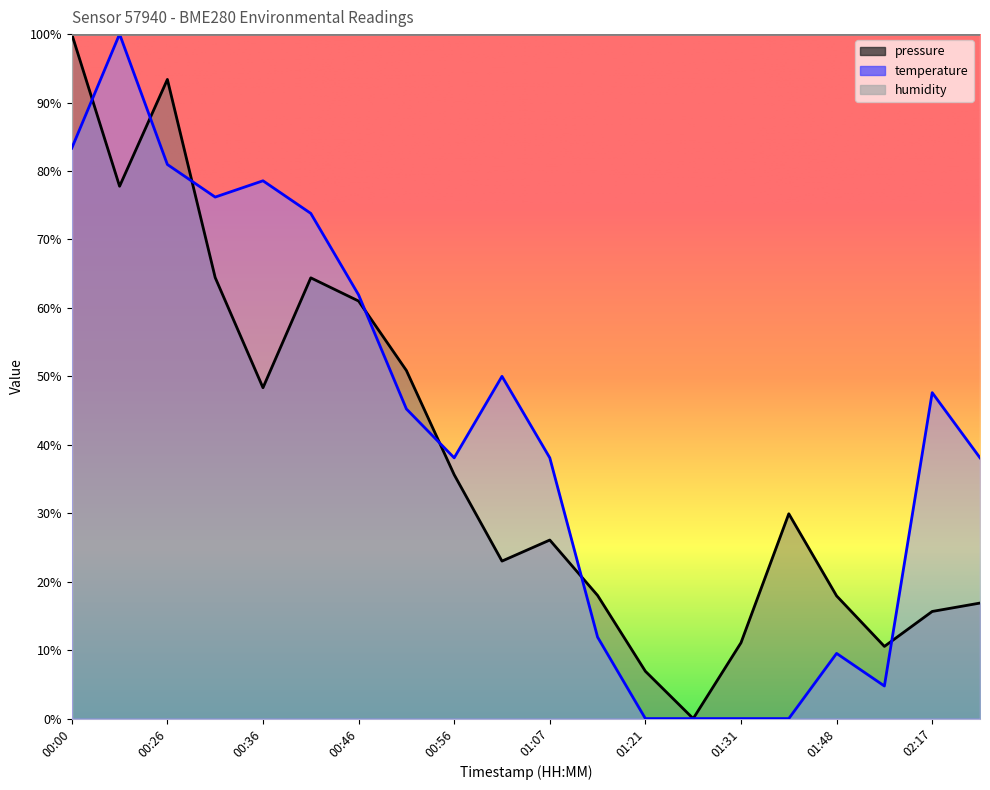

Which series ends up on top after the final intersection of pressure and temperature?

temperature